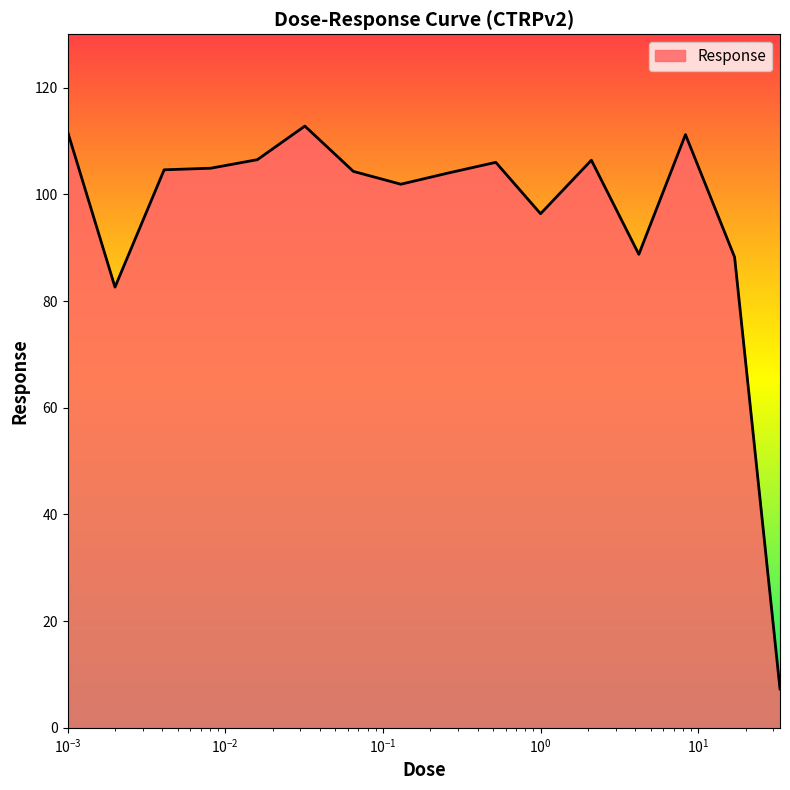

What is the smallest value displayed?

7.3